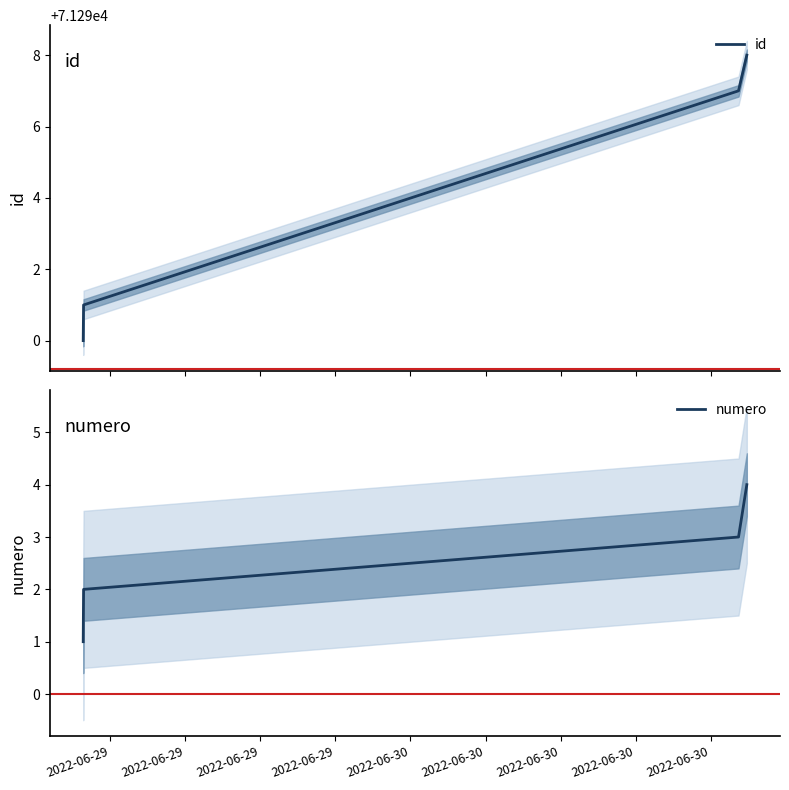

True or false: numero has more than 1 interior local peaks.

False